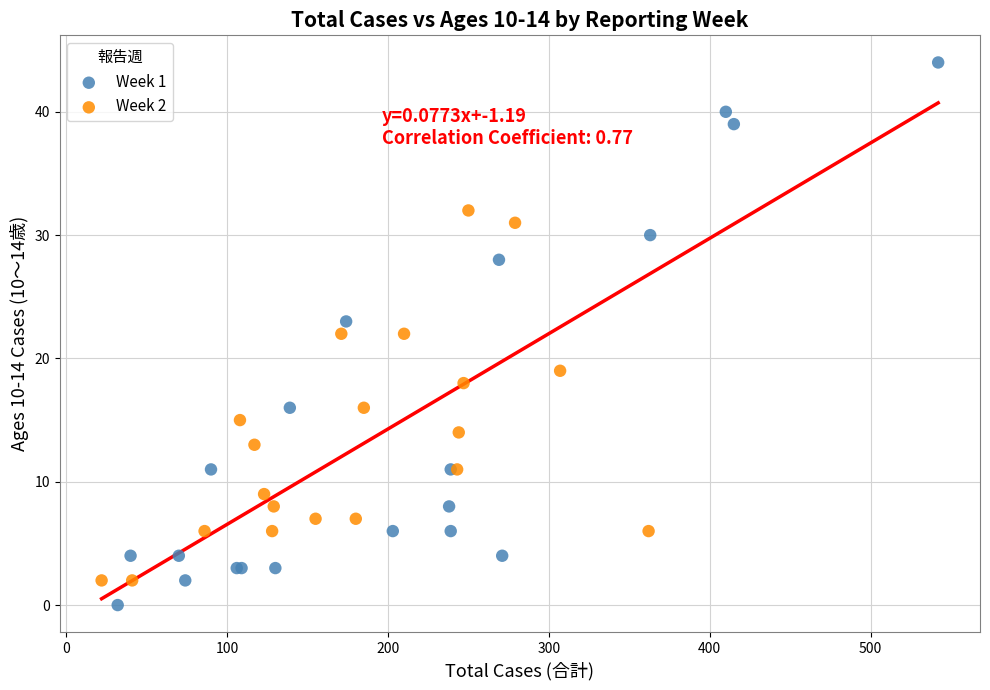

Which series contains the lowest Y value?

Week 1